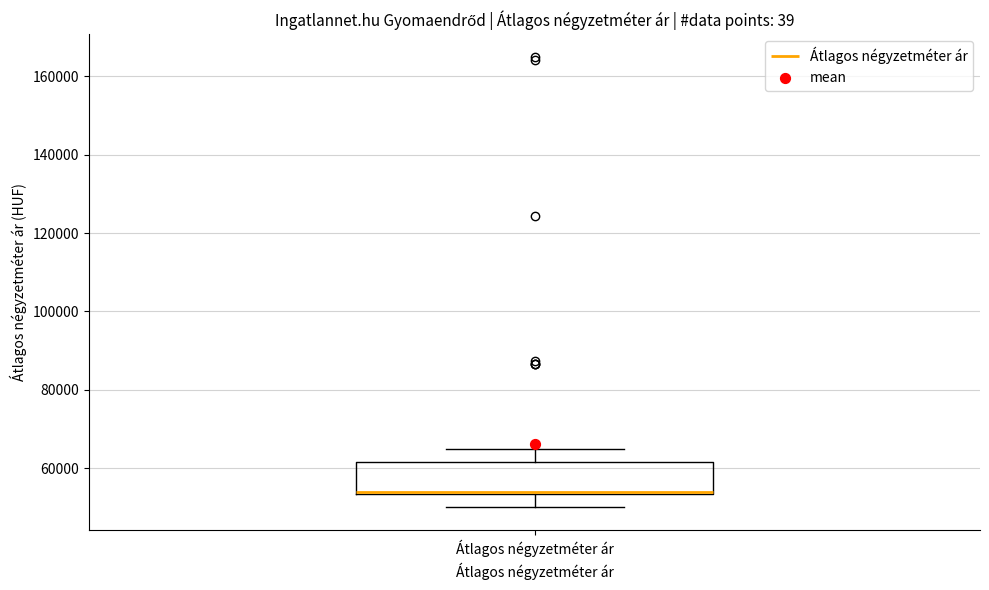

Where does the lower whisker of the box for Átlagos négyzetméter ár end on the y-axis? The values are not printed on the chart, so give them approximately, as read against the axis.

50000